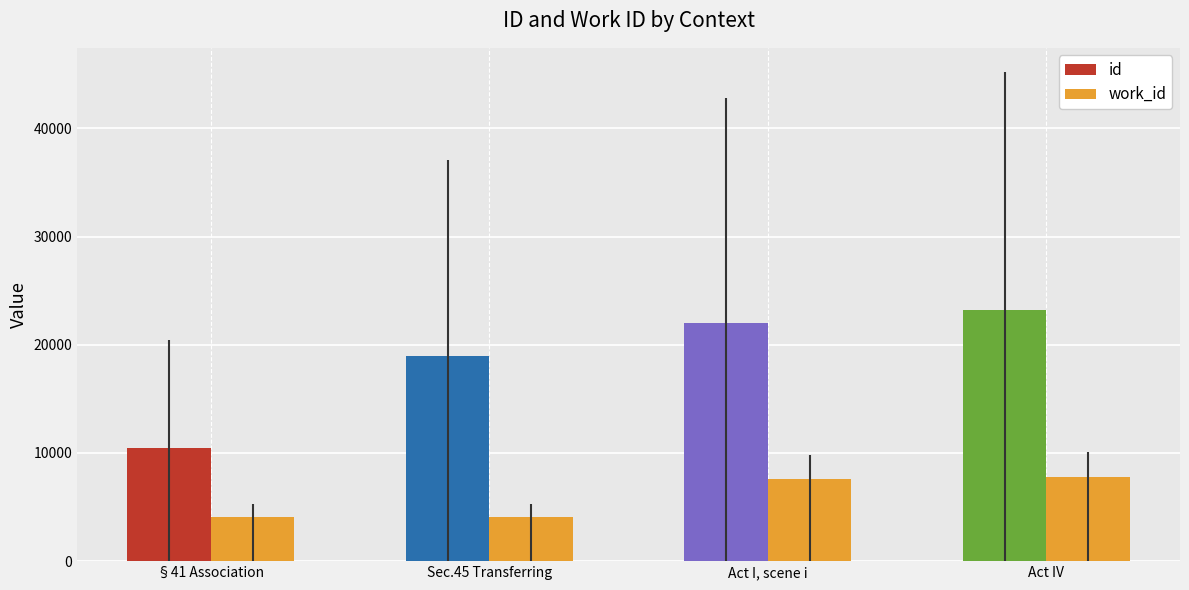

Which category has the highest value in the work_id series?

Act IV